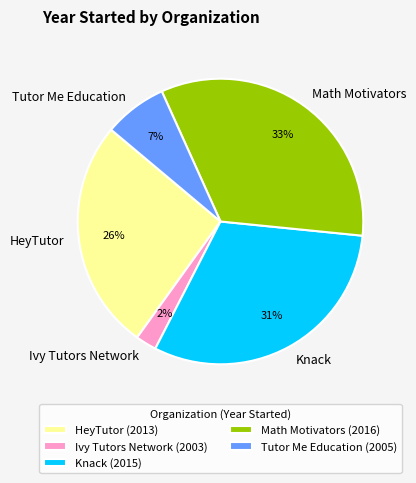

What is the smallest slice in the pie chart?

Ivy Tutors Network